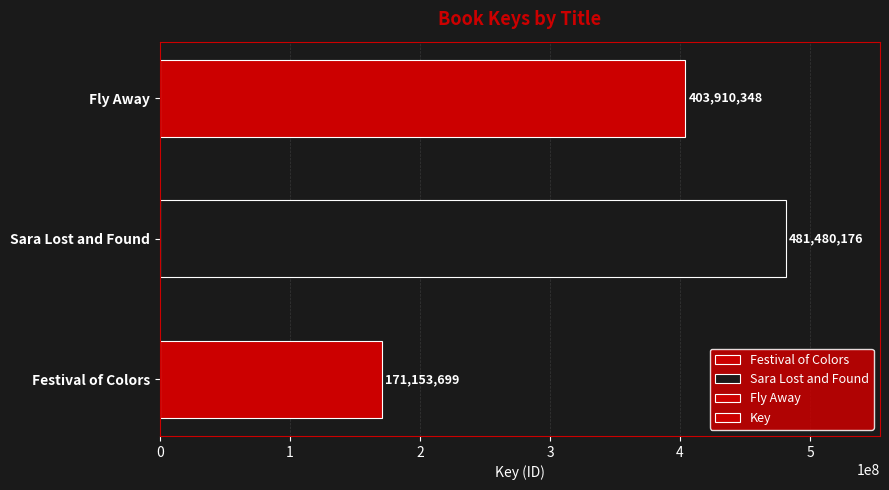

What is the smallest value displayed?

171153699